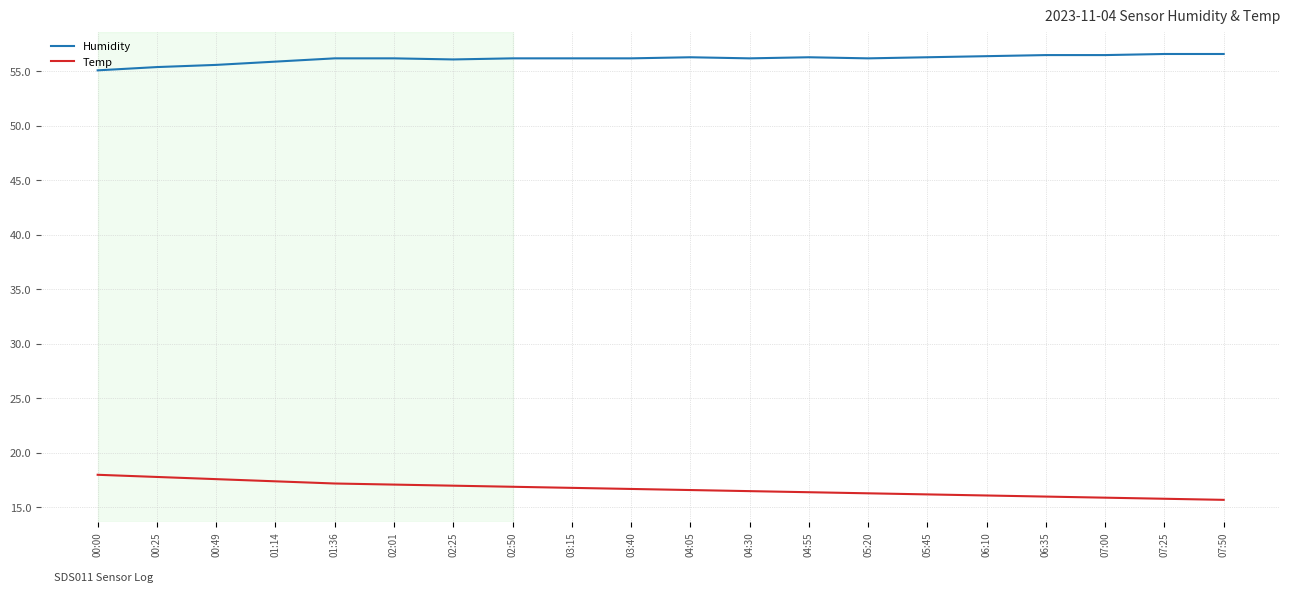

True or false: Temp and Humidity cross at least once.

False